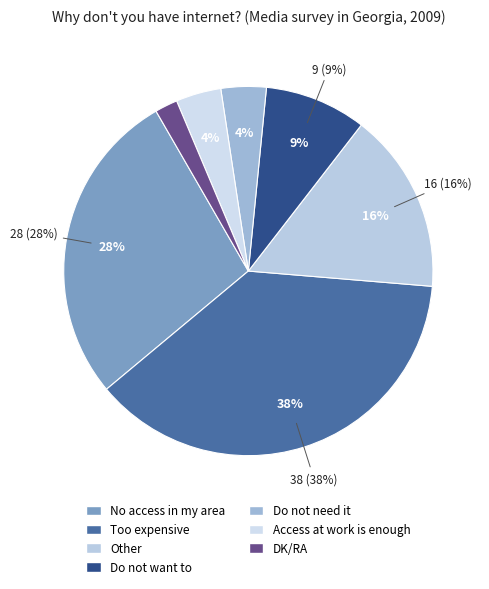

To the nearest percent, what is the difference between the Do not need it and No access in my area slice percentages?

24%